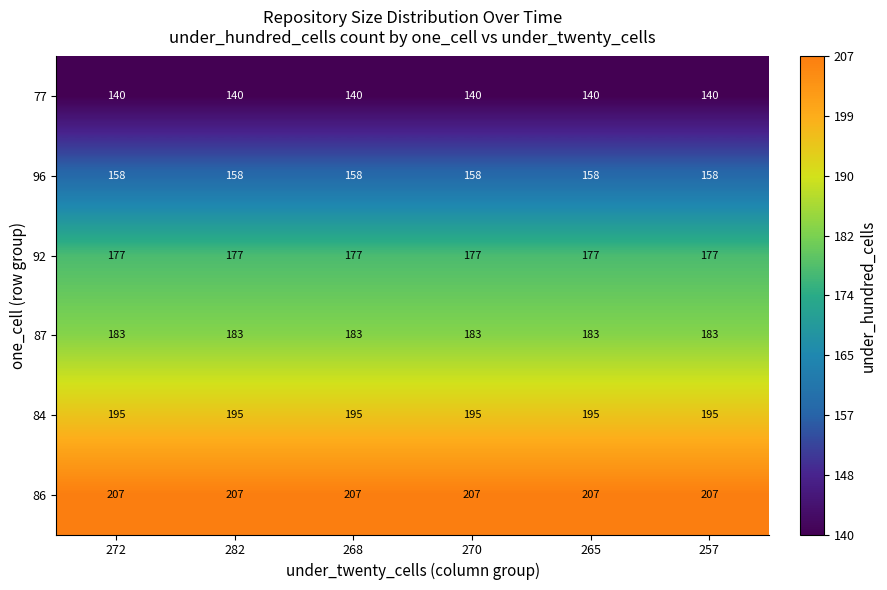

Is the value of 86 at 270 greater than the value of 77 at 268?

Yes